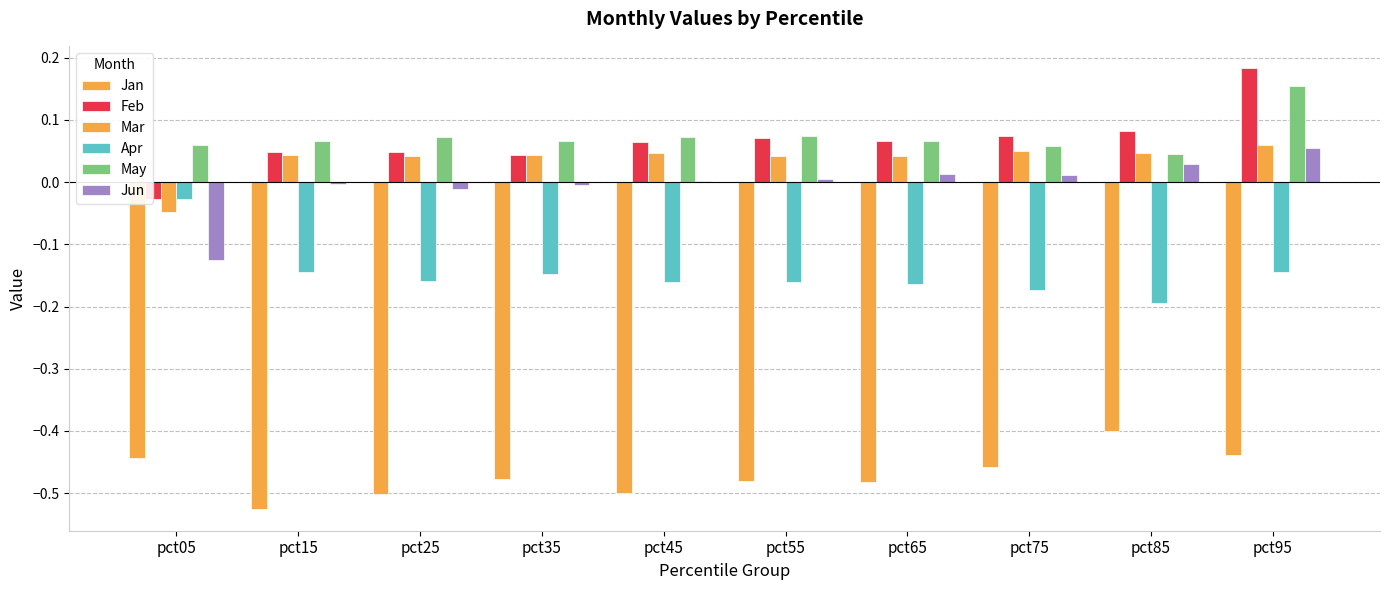

Which series has the largest total across all categories?

May